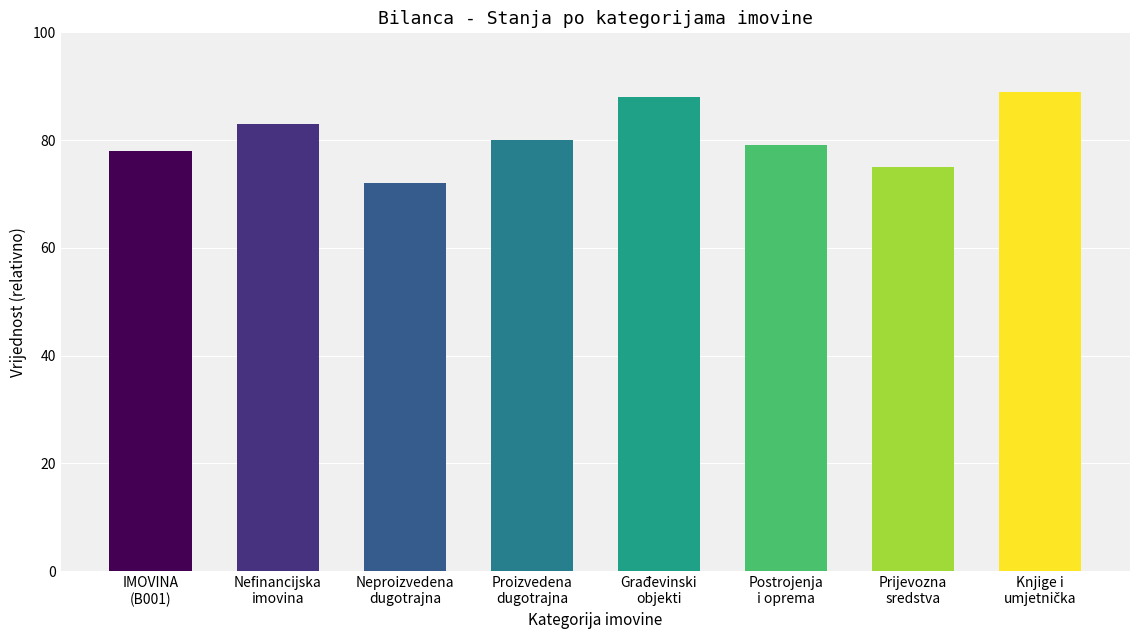

What is the label of the 2nd bar from the left?

Nefinancijska
imovina